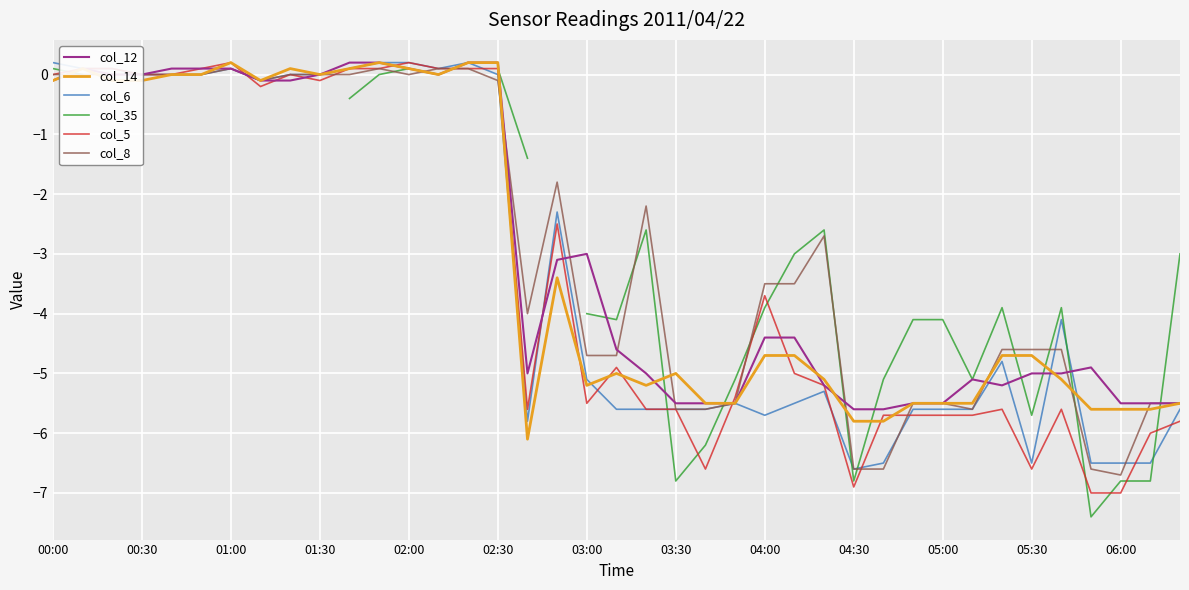

Which category has the lowest value in the col_8 series?

06:00